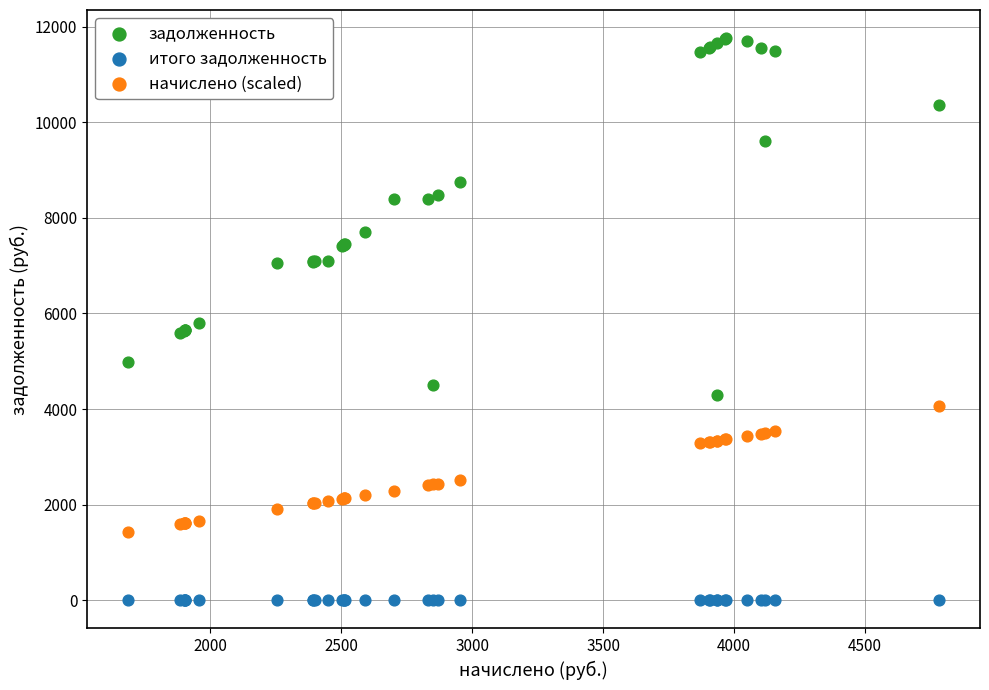

What is the X range (max minus min) for the scatter plot?

3098.4